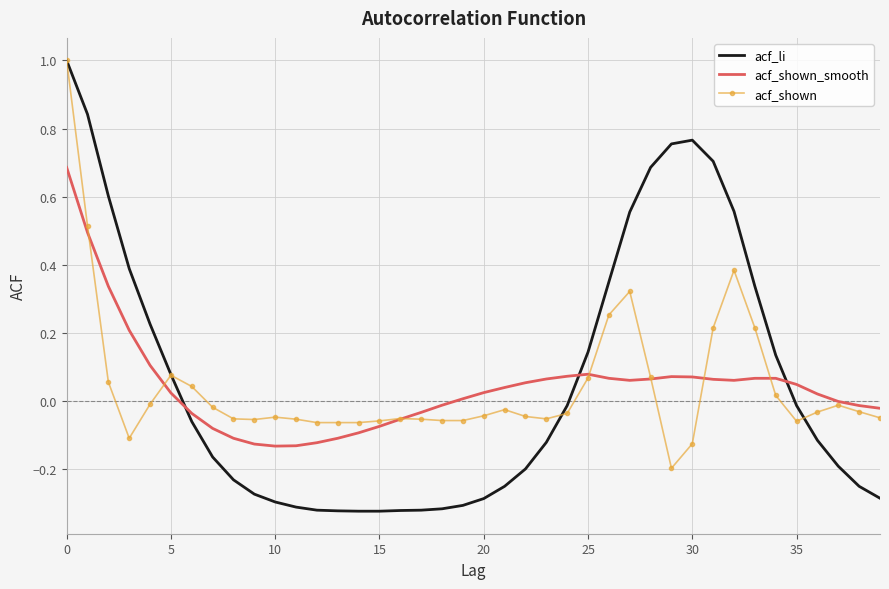

How many intersections are there between acf_li and acf_shown_smooth?

3